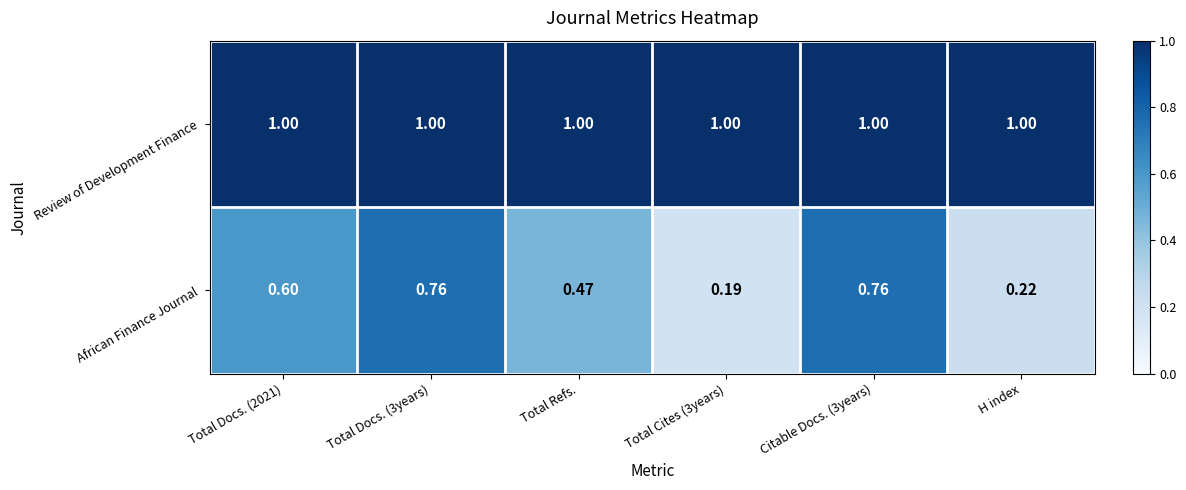

List the series in order of their peak value, lowest first.

African Finance Journal, Review of Development Finance